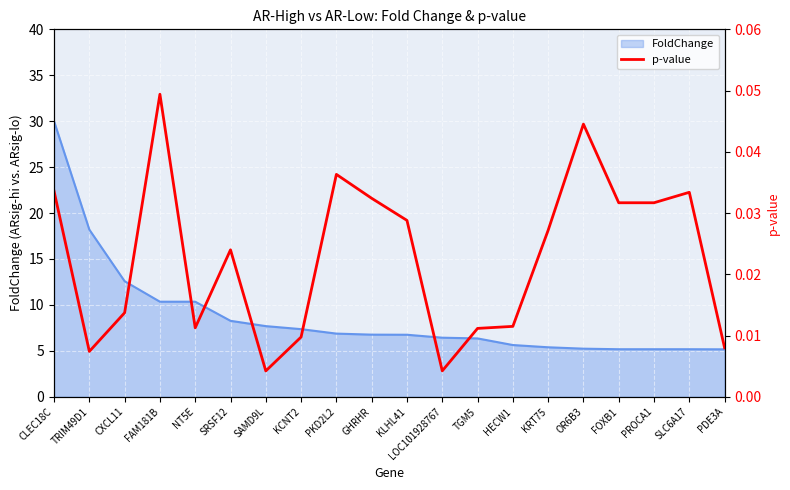

How many lines are shown in the chart?

1